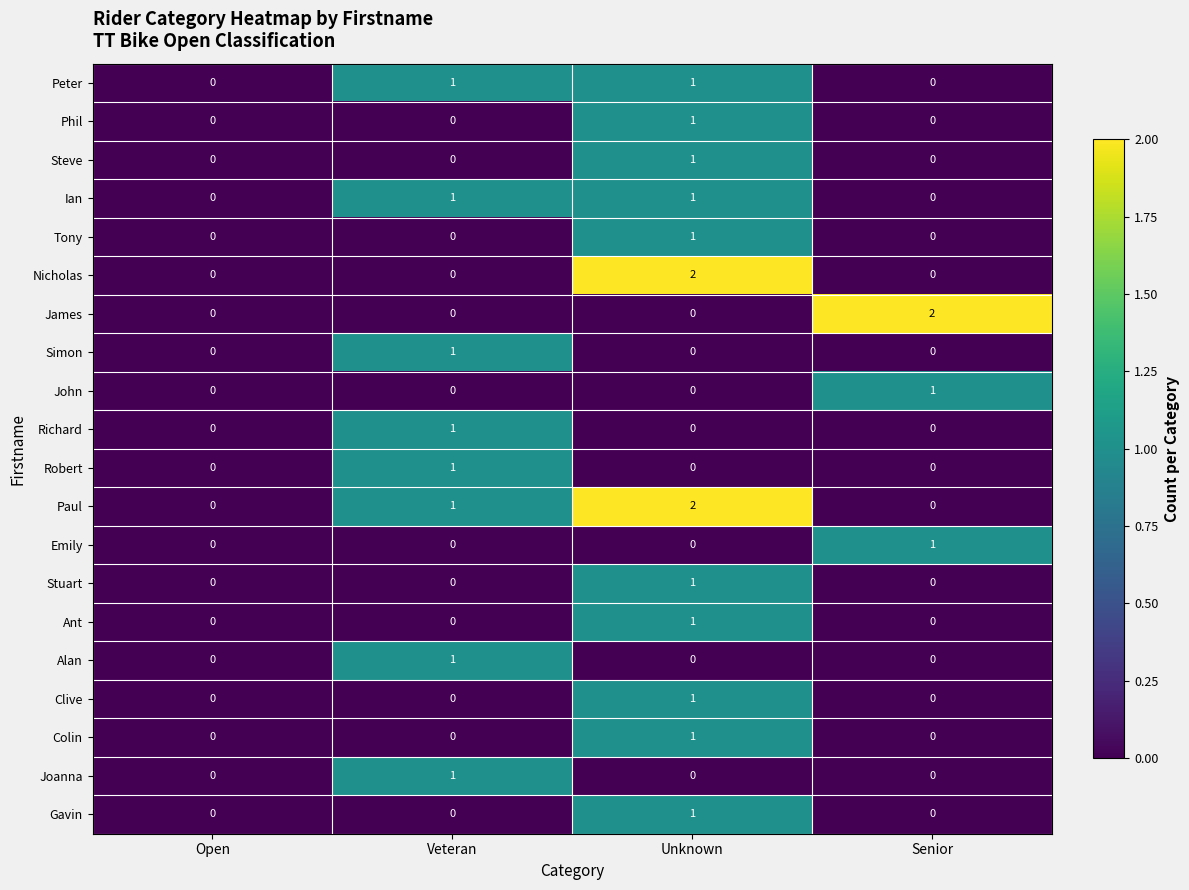

What is the sum of the Paul values at Veteran and Unknown?

3